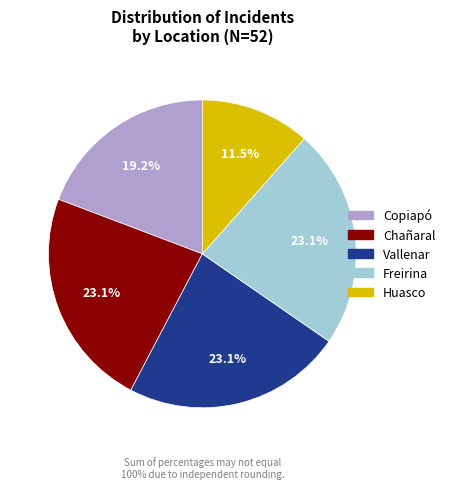

To the nearest percent, what is the difference between the largest and smallest slice percentages?

12%